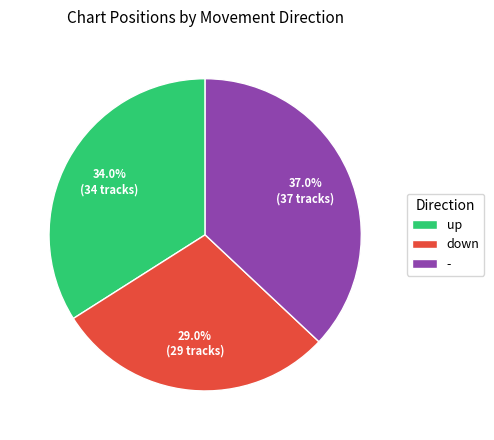

The down slice represents 12% of the pie. True or false?

False